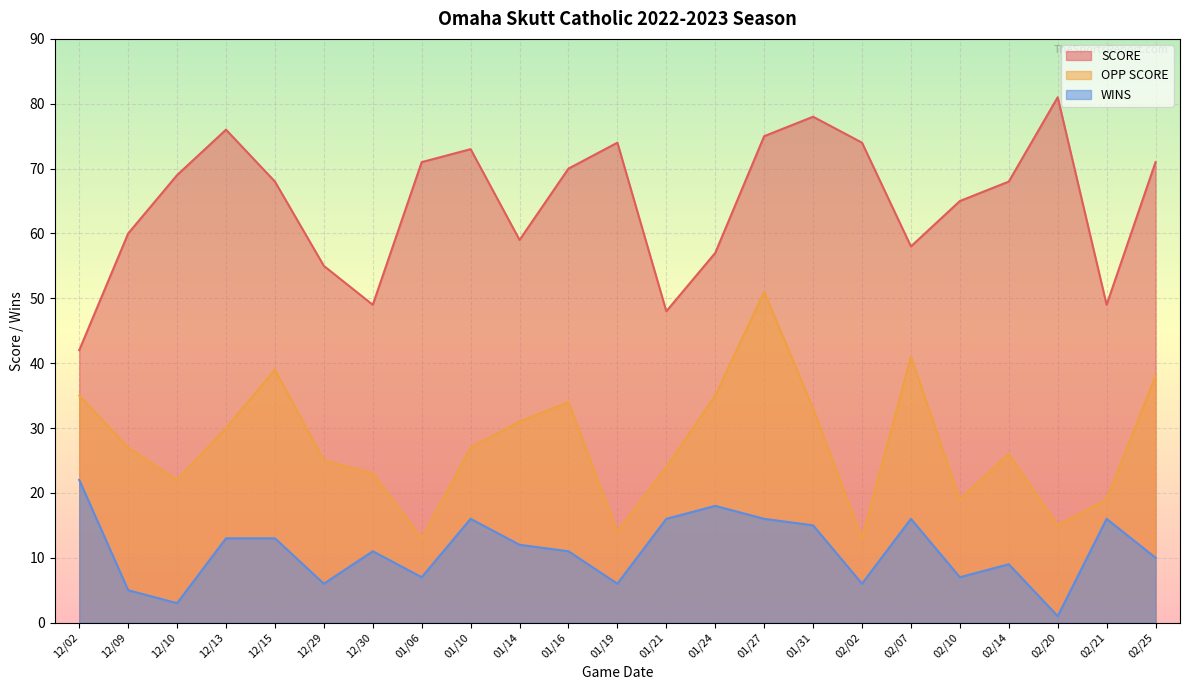

Is the value of SCORE at 01/21 greater than the value of WINS at 12/29?

Yes